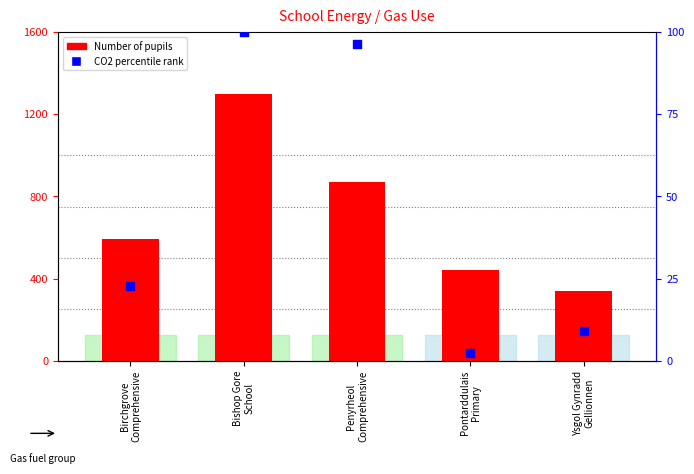

Which series has the largest Y range (max minus min)?

Number of pupils